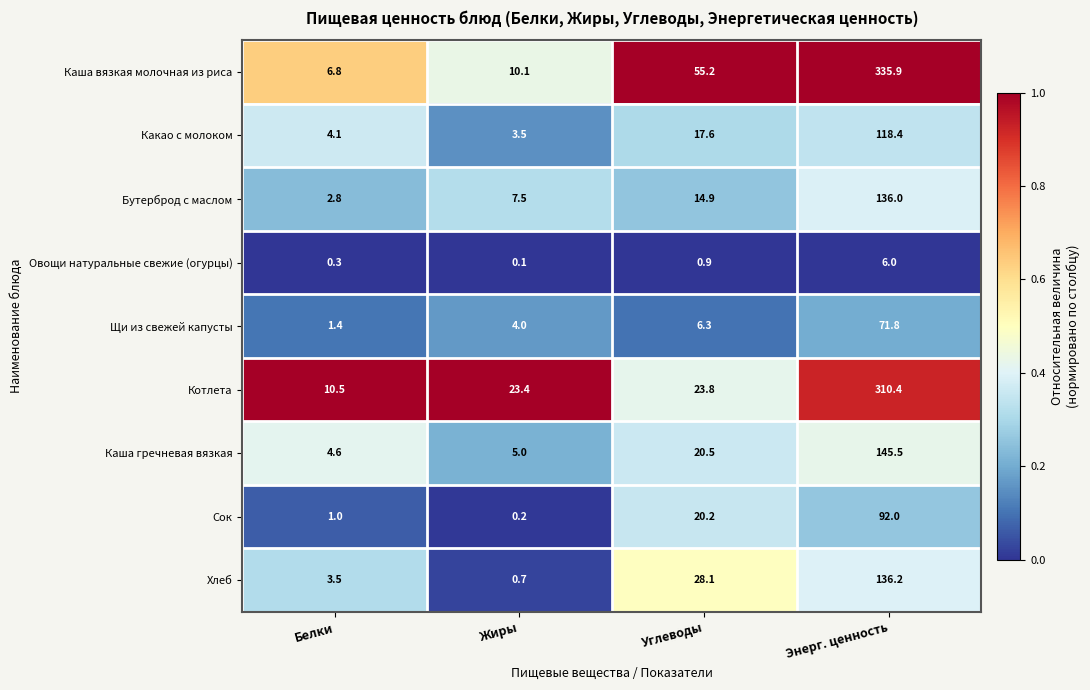

Is the value of Какао с молоком at Энерг. ценность greater than the value of Сок at Углеводы?

Yes